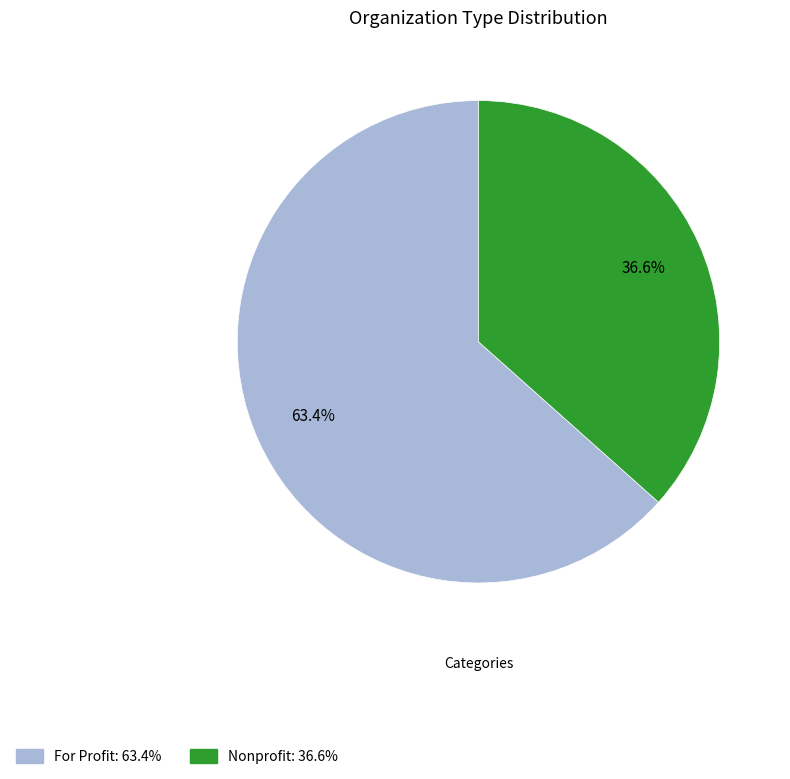

Is it true that For Profit is 55% of the pie?

False